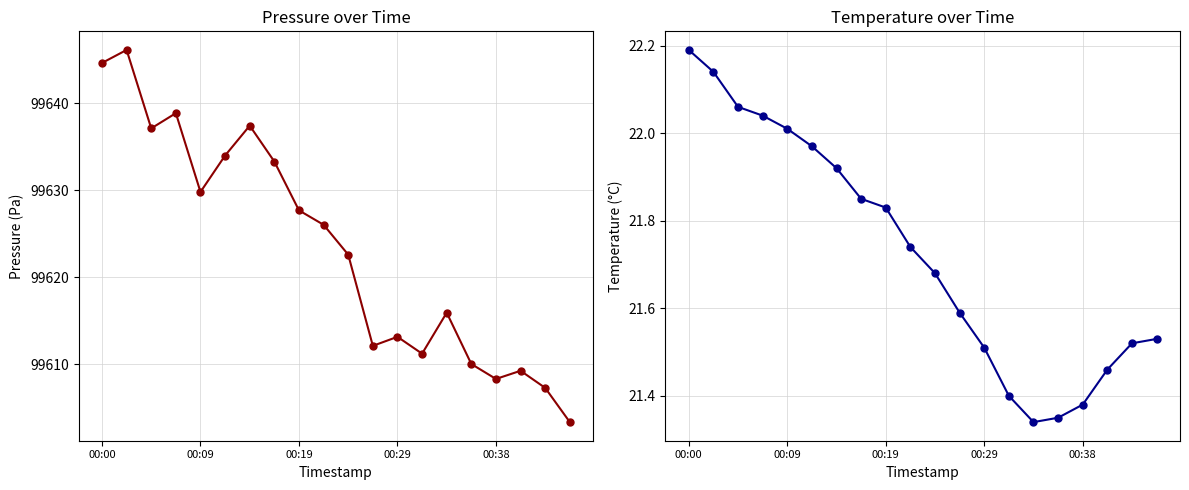

Does the chart display data point markers on the line(s)?

Yes